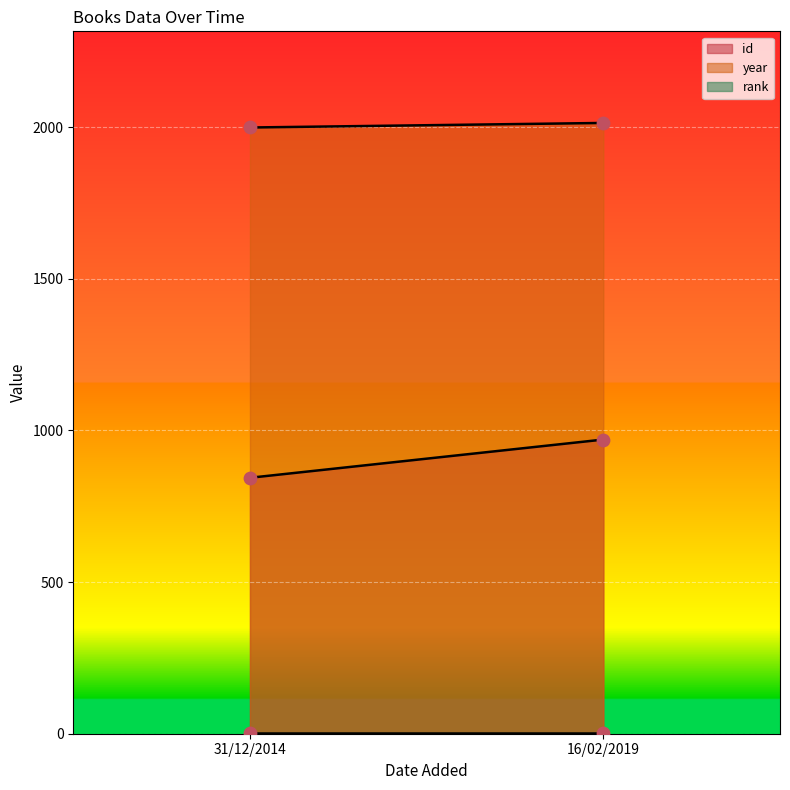

Is the value of id at 31/12/2014 greater than the value of year at 31/12/2014?

No